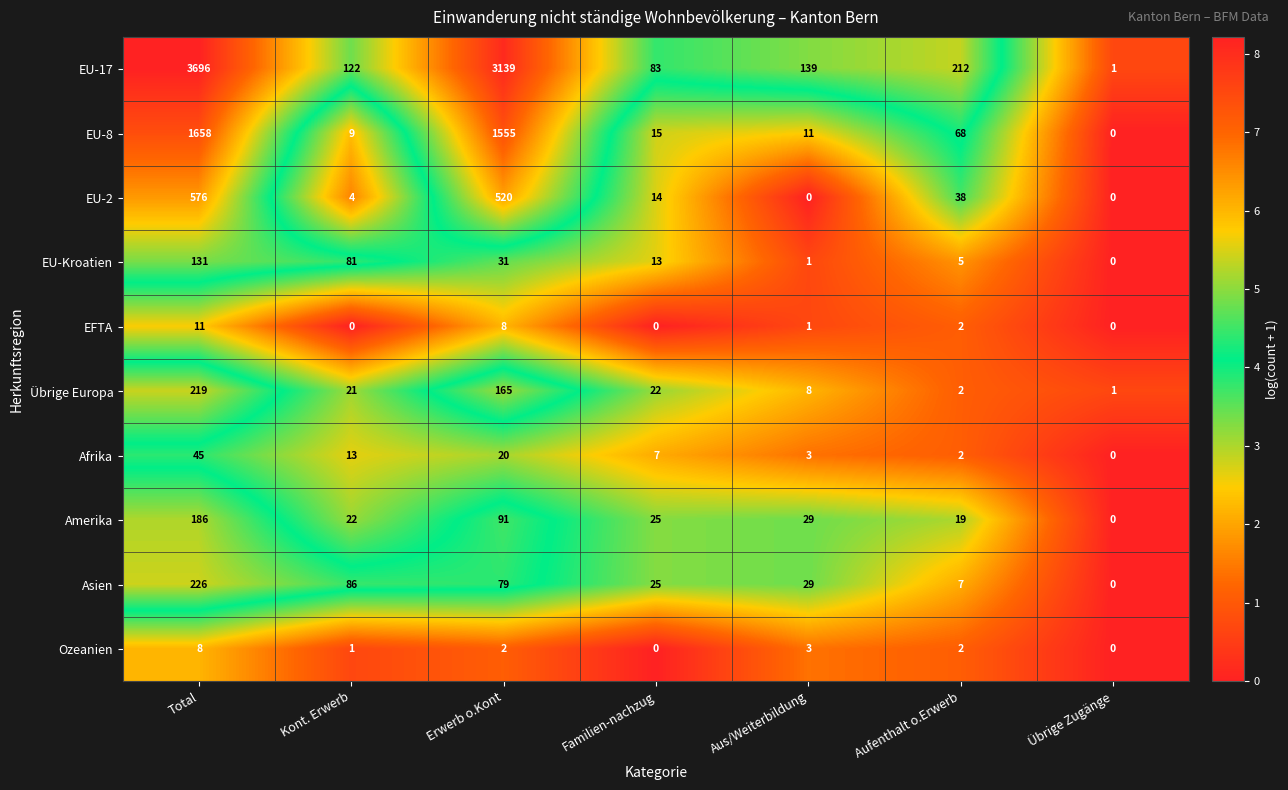

At Erwerb o.Kont, list the series in order from smallest to largest.

Ozeanien, EFTA, Afrika, EU-Kroatien, Asien, Amerika, Übrige Europa, EU-2, EU-8, EU-17